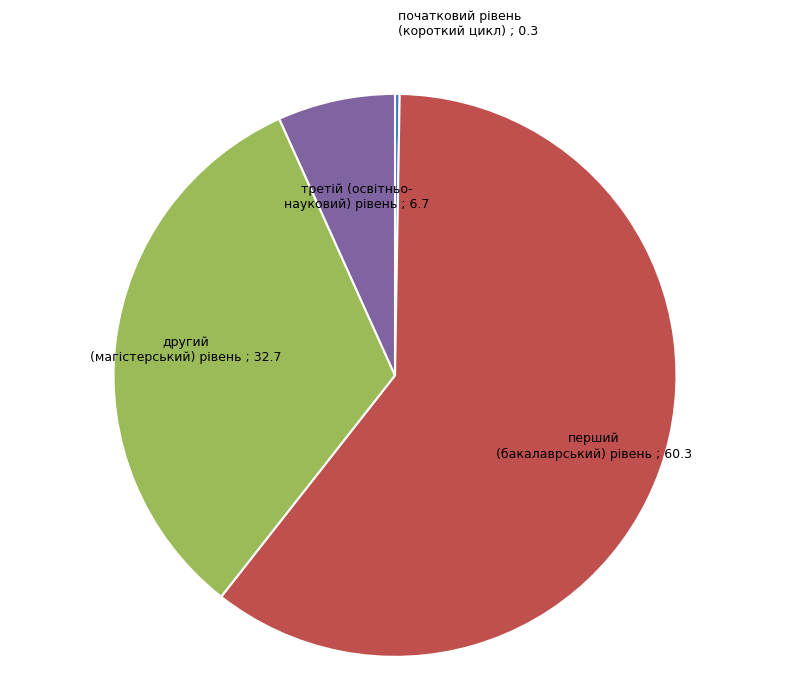

Is it true that третій (освітньо- науковий) рівень is 1% of the pie?

False